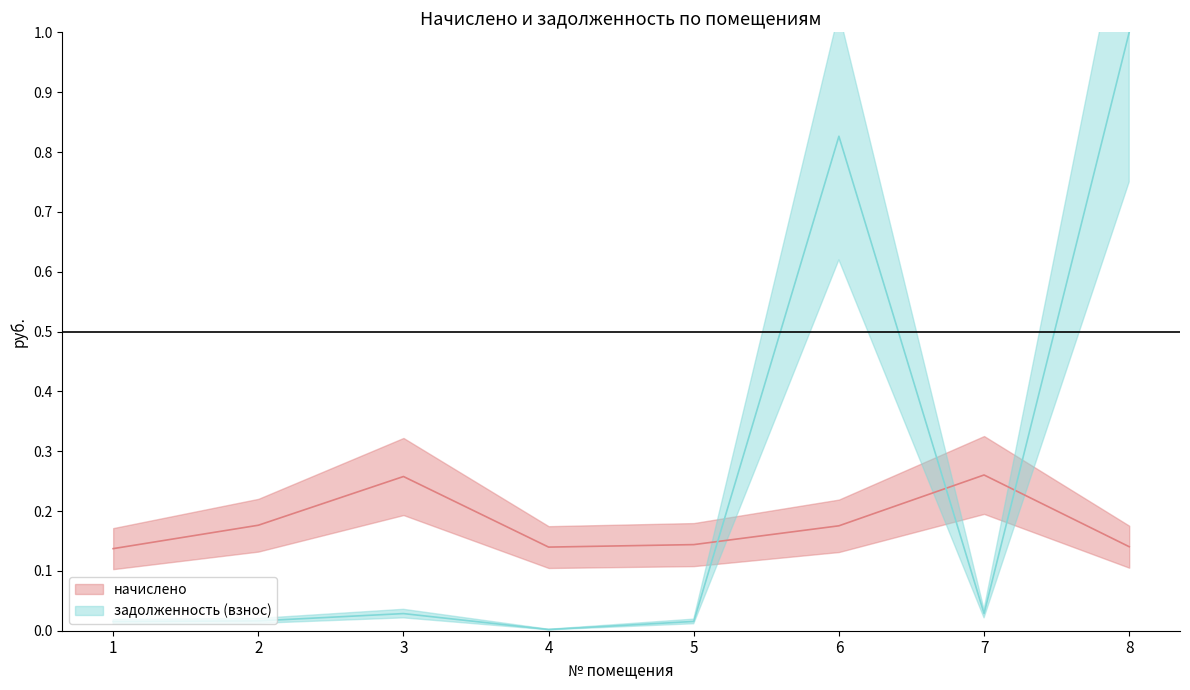

How many data points does each series have?

8